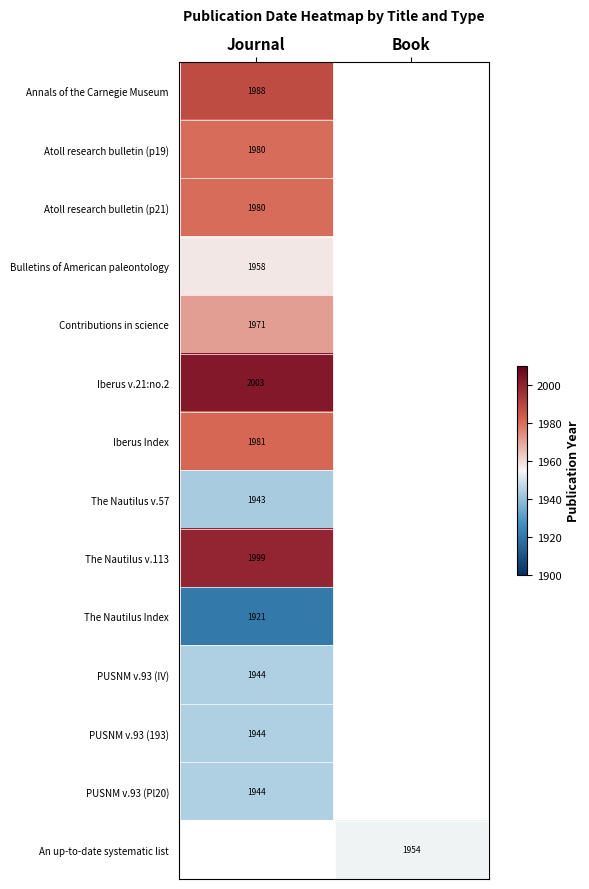

True or false: Atoll research bulletin (p19) has a value of 1980 at Journal.

True